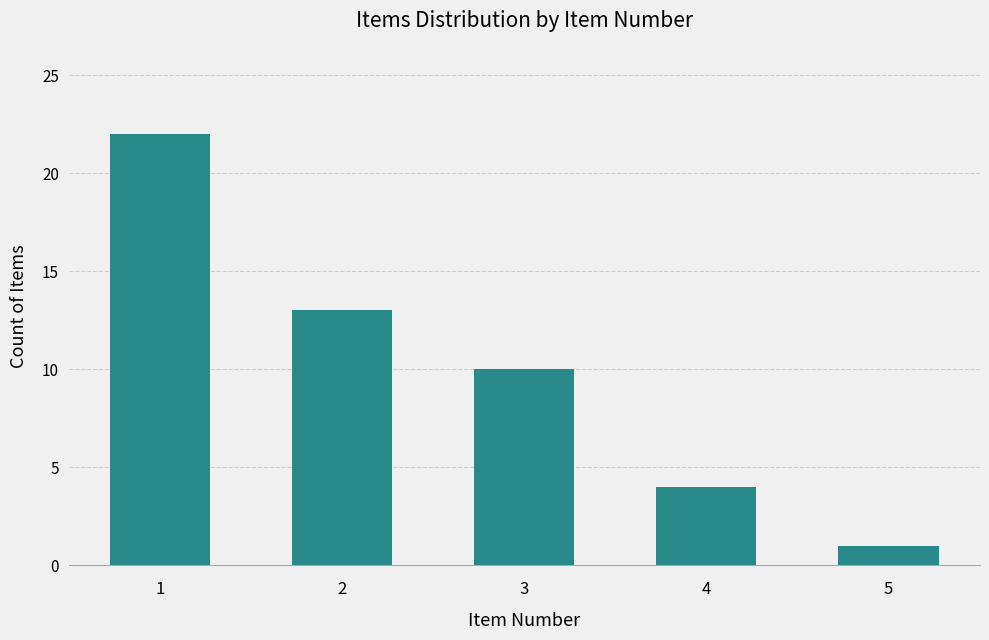

What is the difference between the maximum and minimum values?

21